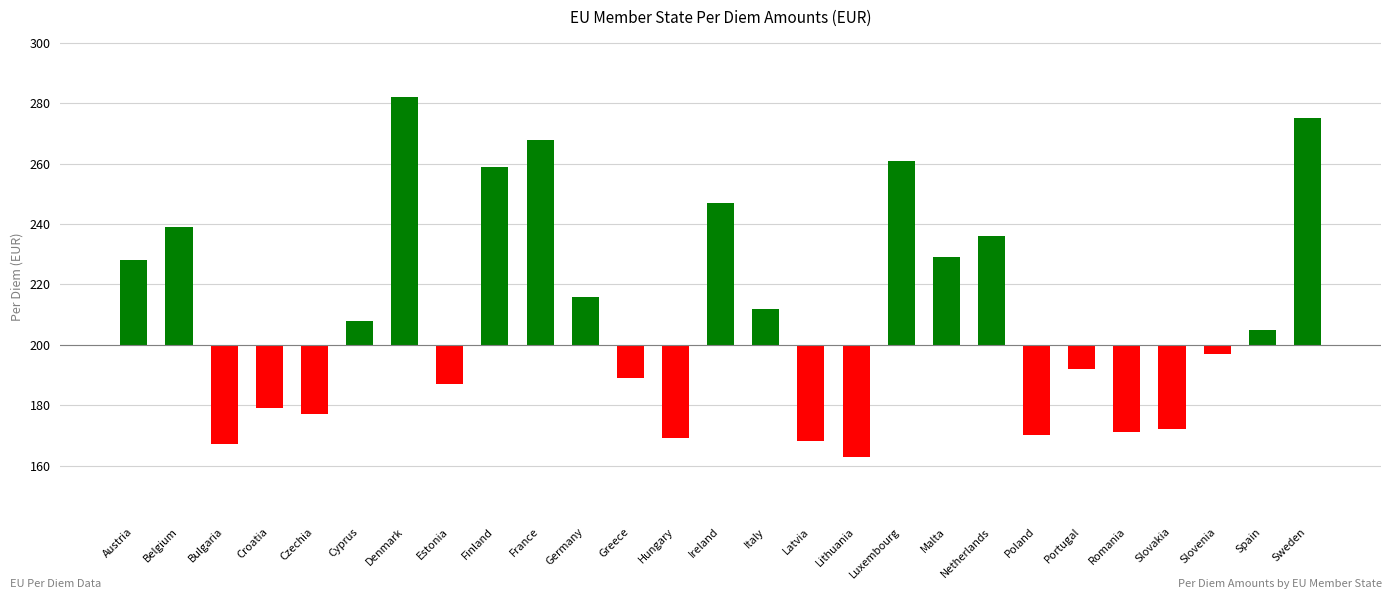

Is it true that the value at Greece is -11?

True